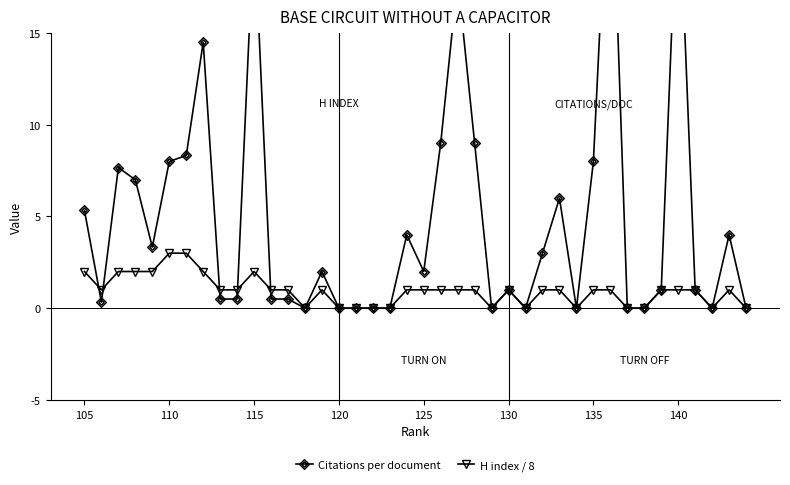

What is the maximum value for H index / 8?

3